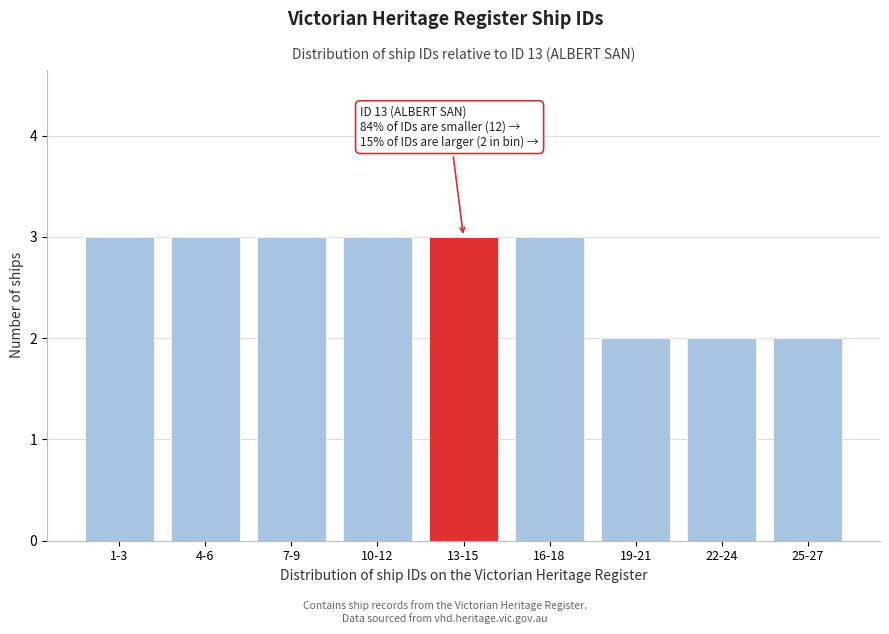

Reading left to right, what are all the values shown in this chart?

1-3=3	4-6=3	7-9=3	10-12=3	13-15=3	16-18=3	19-21=2	22-24=2	25-27=2